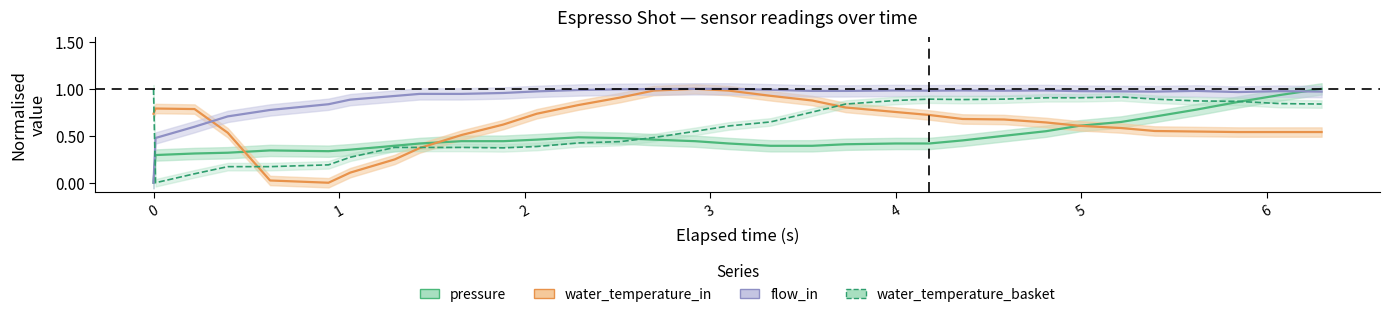

What is the difference between the maximum and minimum values in the water_temperature_in series?

1.0